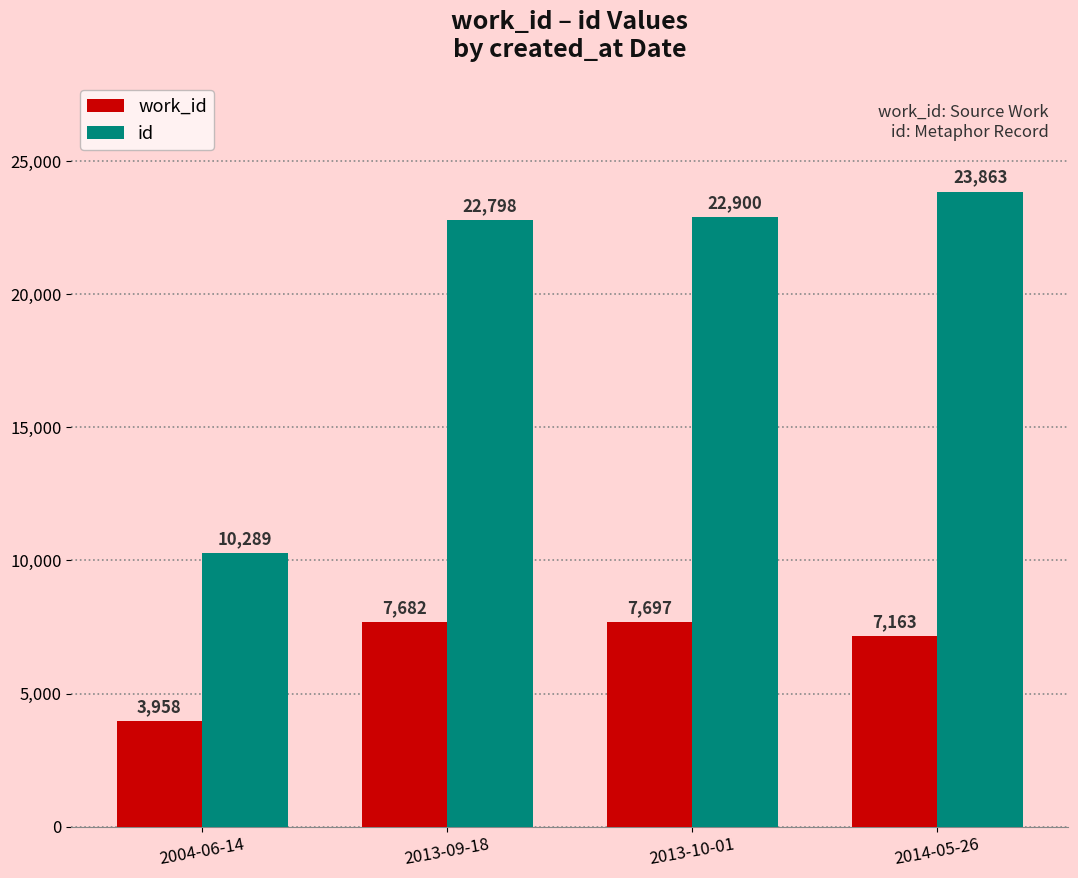

List the series in order of their overall mean, lowest first.

work_id, id